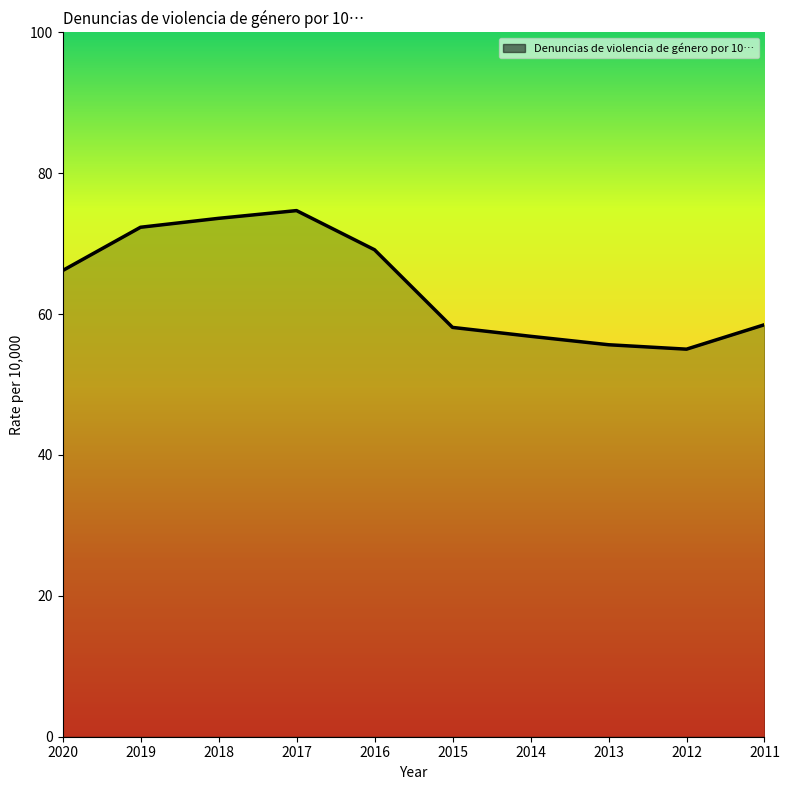

How many values are below 66?

5